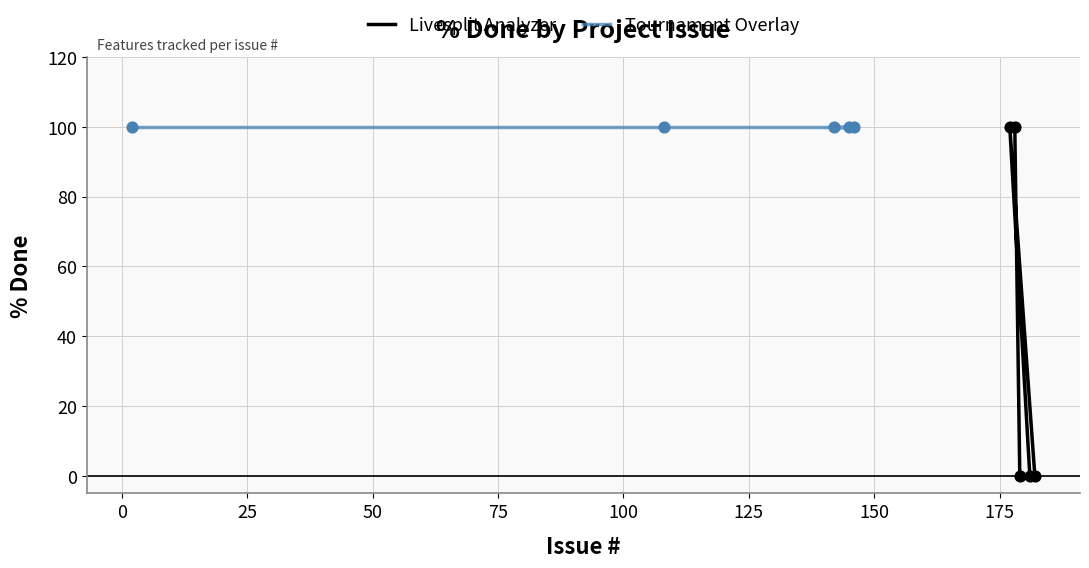

Is the value of Tournament Overlay at 25 greater than the value of Livesplit Analyzer at 75?

Yes